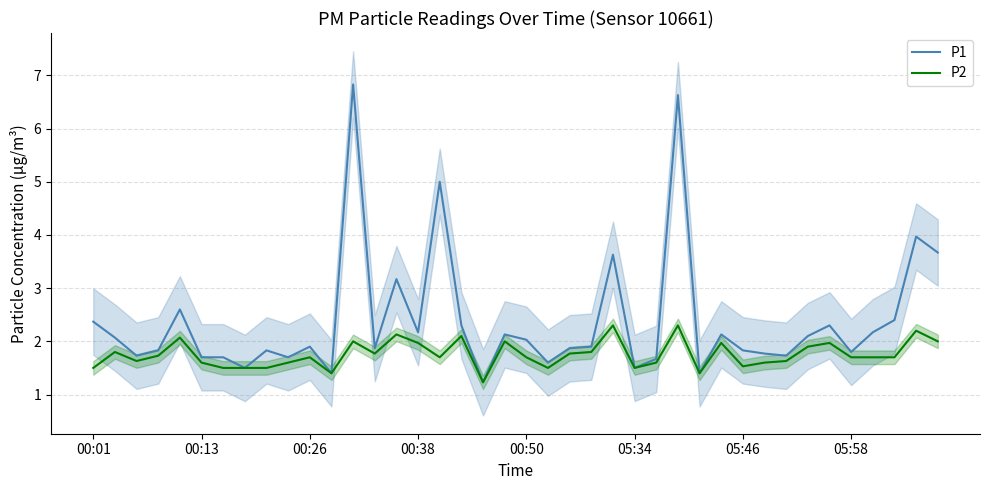

Does the chart have visible grid lines?

Yes